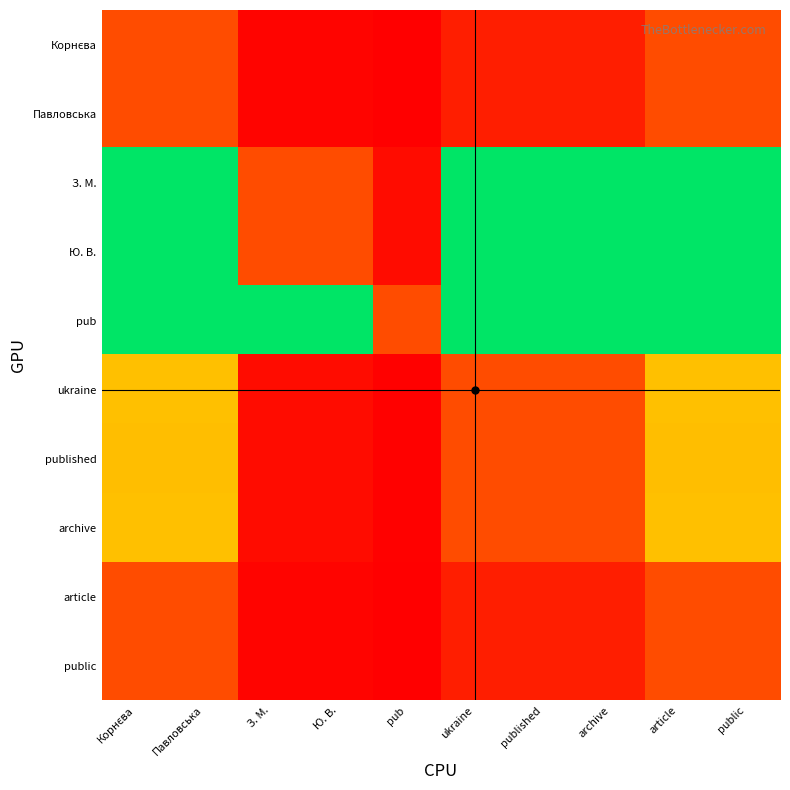

At Павловська, list the series in order from smallest to largest.

Корнєва, Павловська, article, public, published, ukraine, archive, З. М., Ю. В., pub